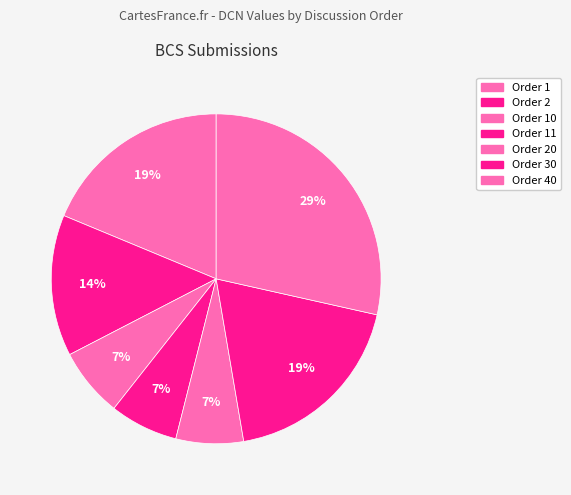

How many slices are in this pie chart?

7